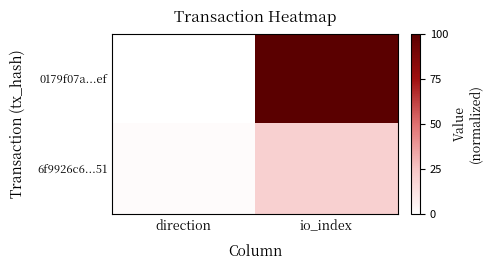

Rank the series by their maximum value, from lowest to highest.

6f9926c6...51, 0179f07a...ef